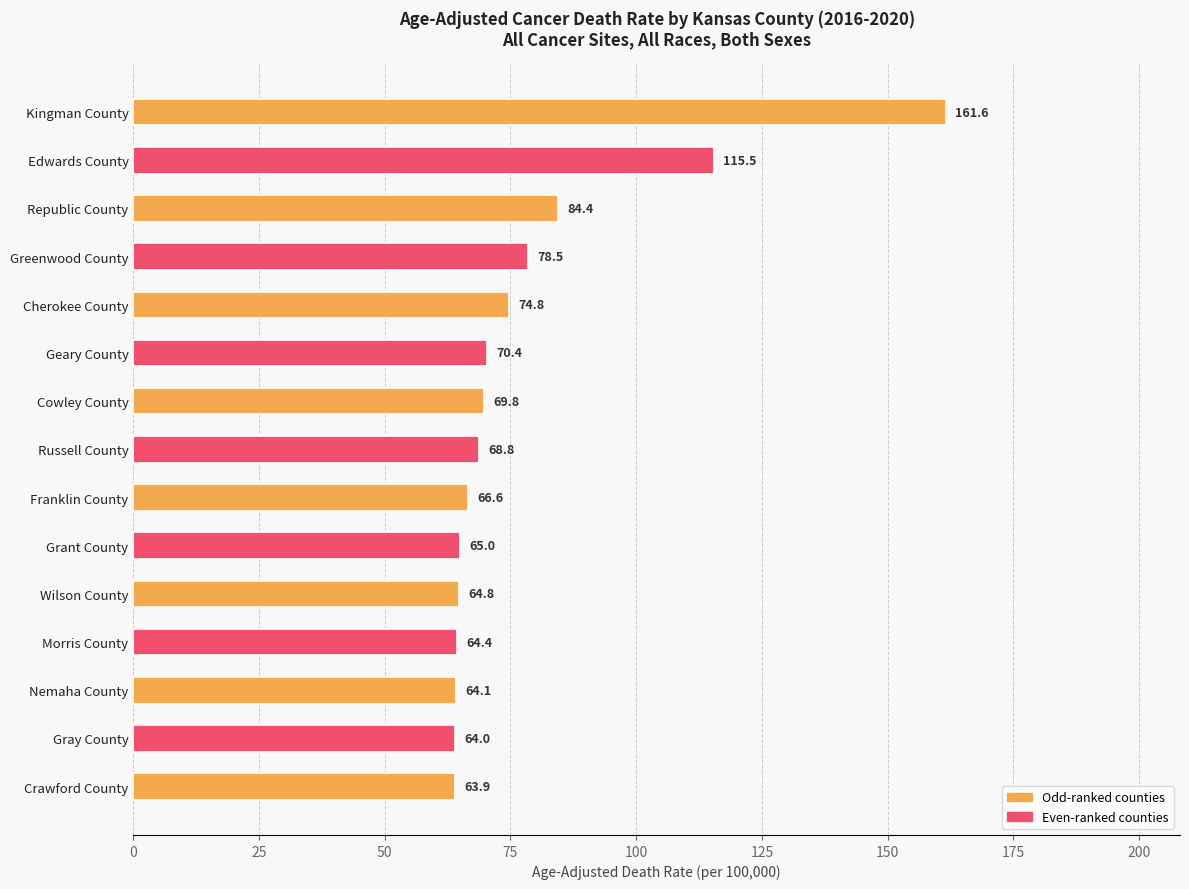

At which label is the value closest to 112?

Edwards County